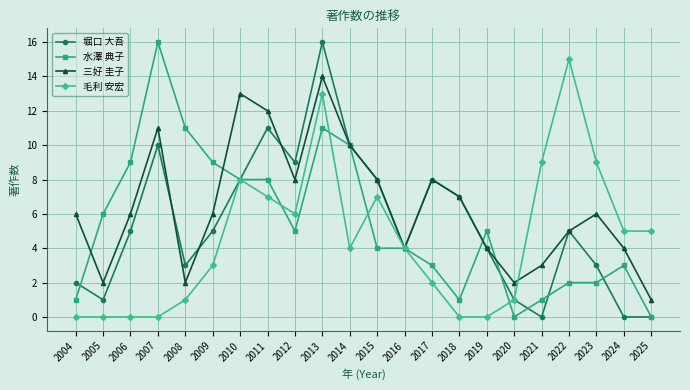

What is the difference between the 毛利 安宏 values at 2020 and 2012?

5